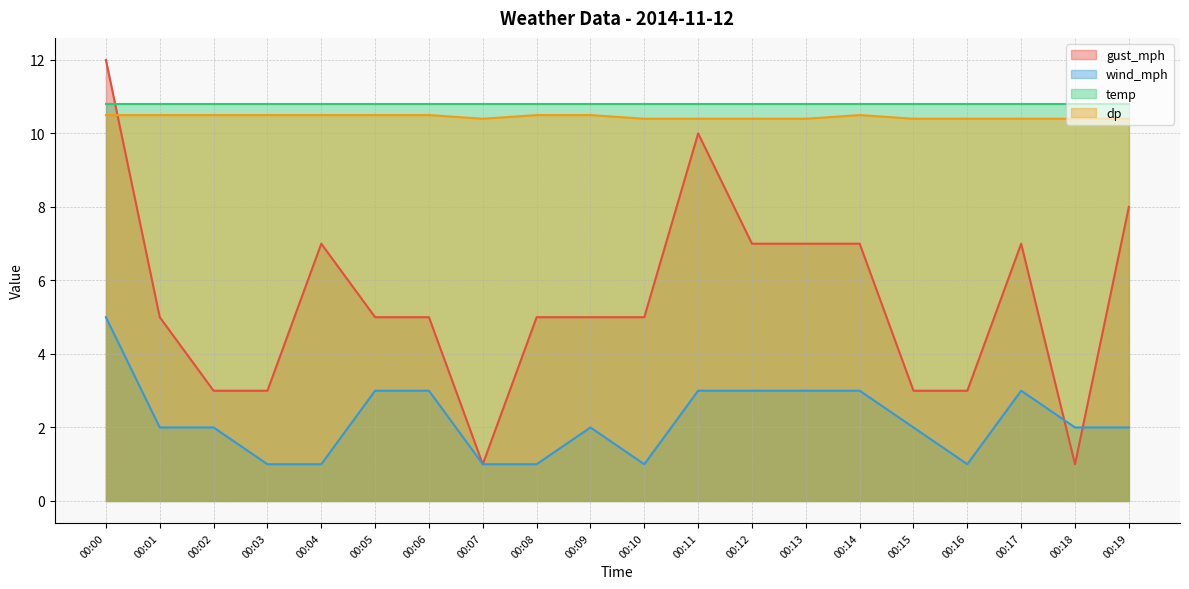

True or false: wind_mph has a value of 1.4 at 00:10.

False